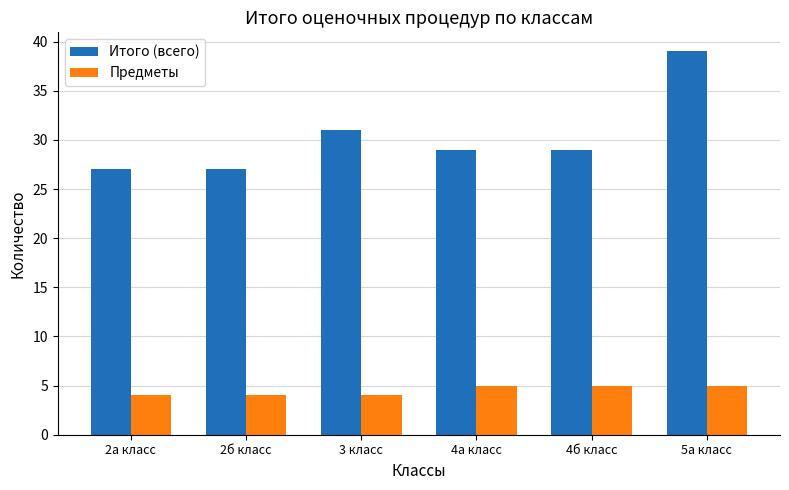

Which label corresponds to the largest value in the chart?

5а класс